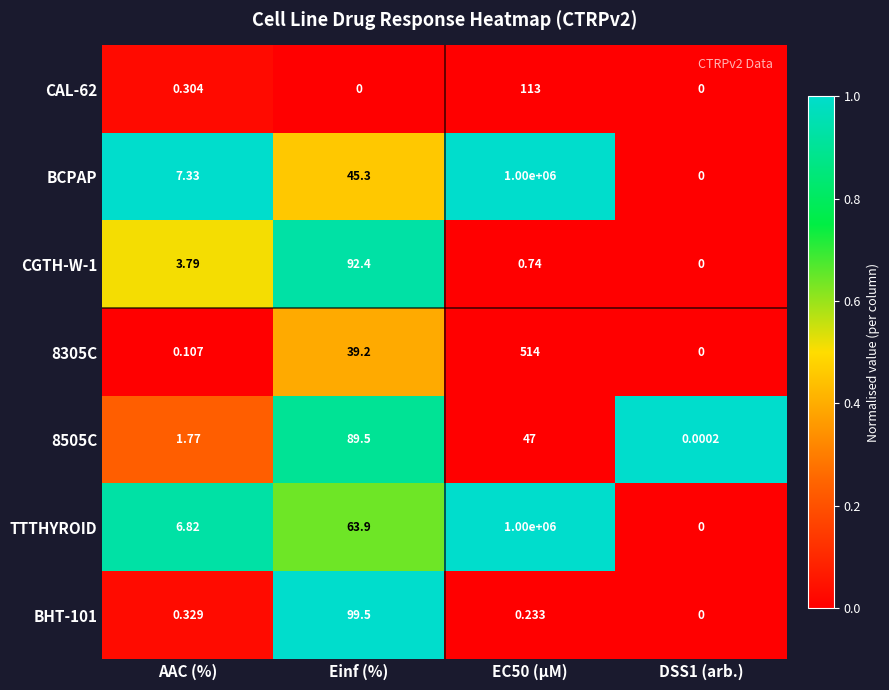

Which series has the largest total across all categories?

TTTHYROID